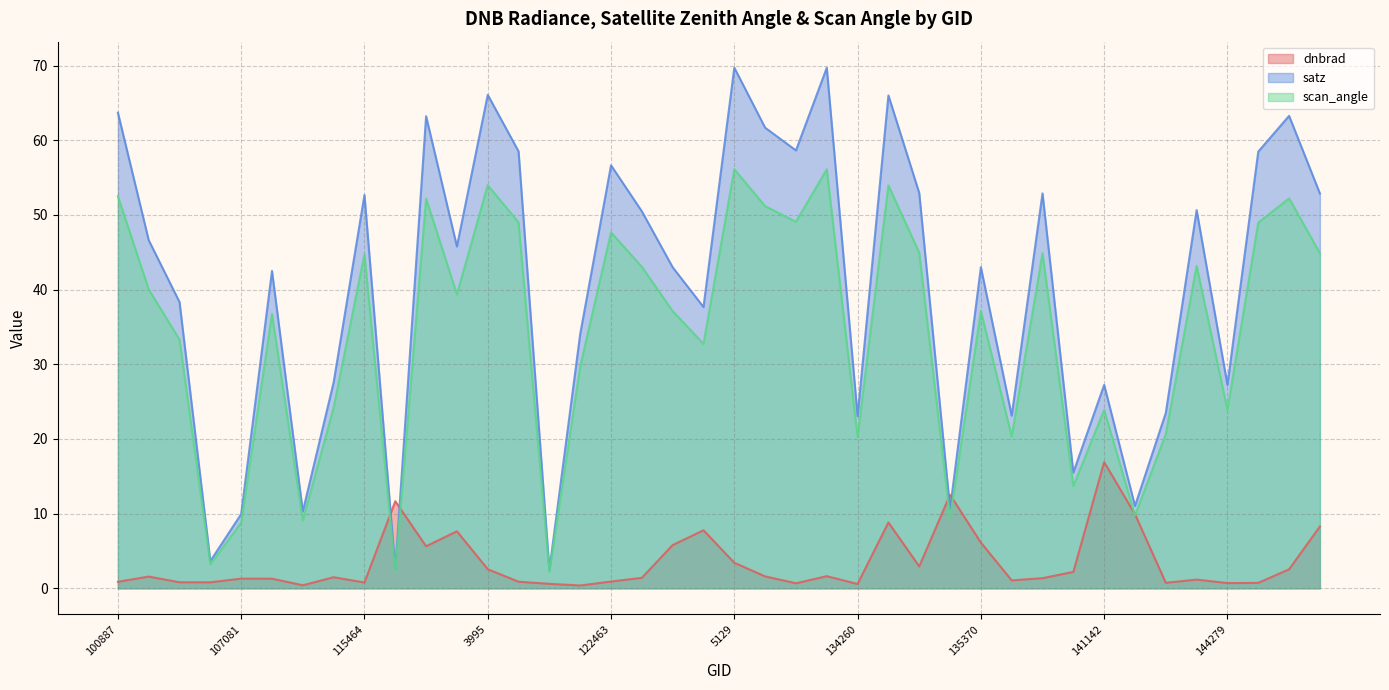

What is the minimum value for dnbrad?

0.4